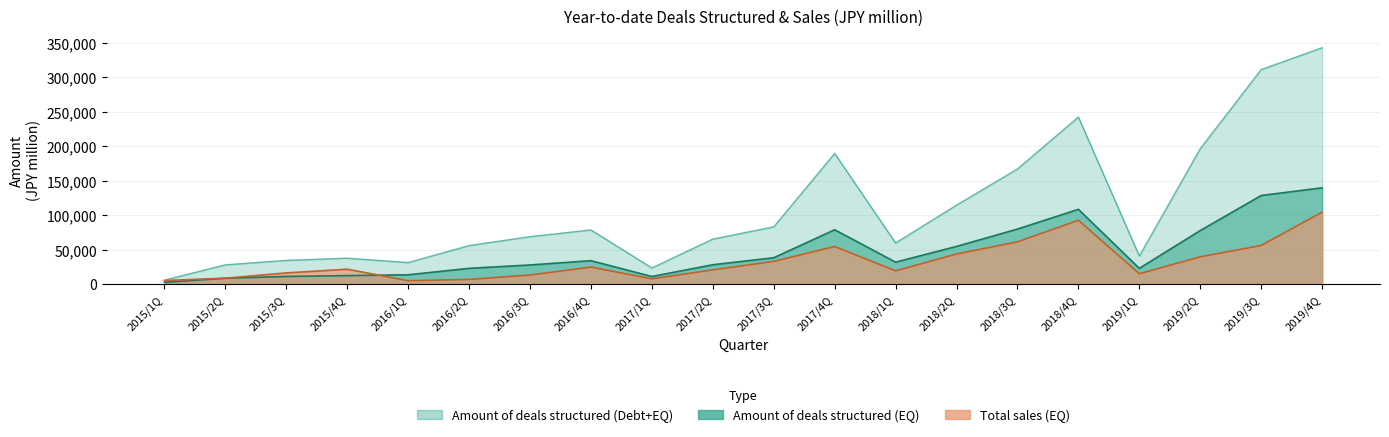

Which label corresponds to the smallest value in the chart?

2015/1Q